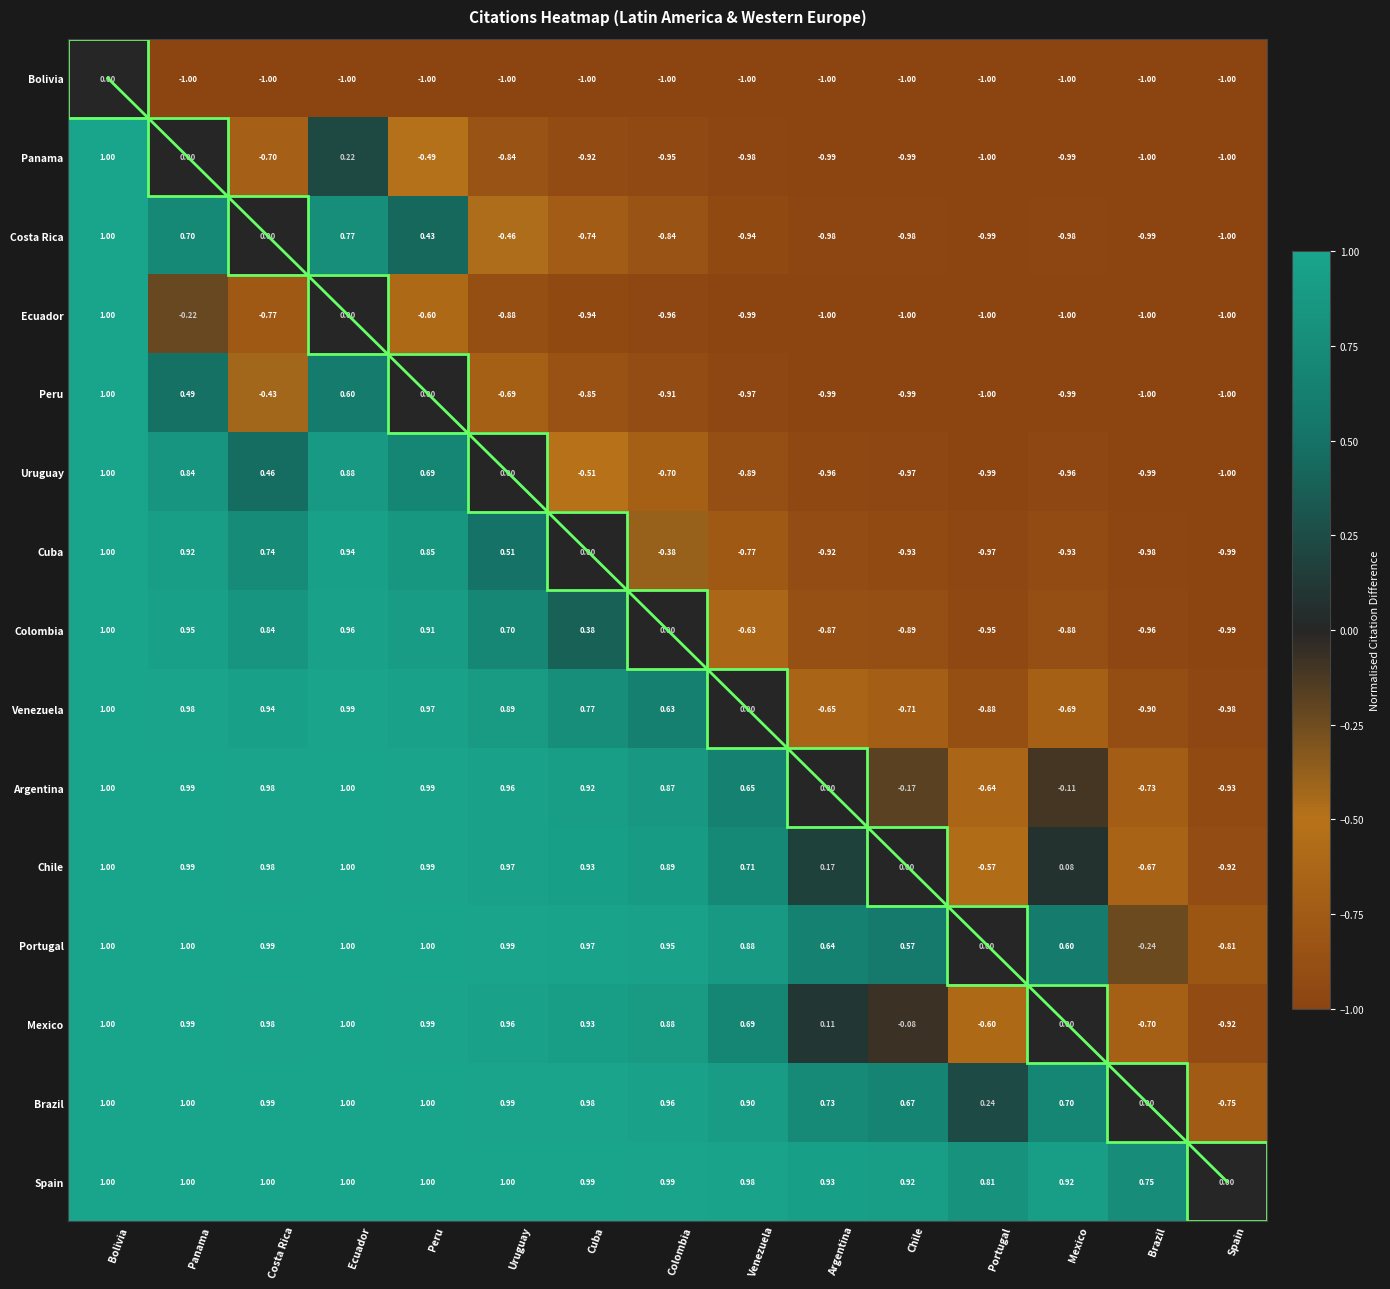

At which label does Panama first exceed 0?

Bolivia